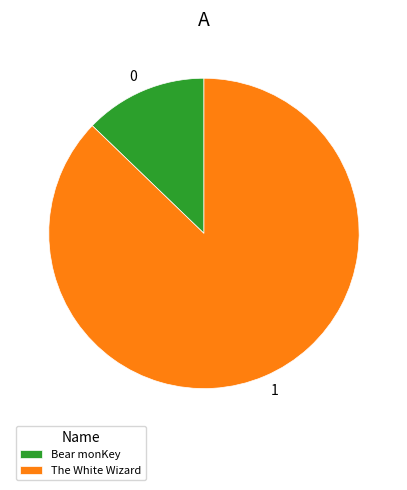

Between Bear monKey and The White Wizard, which is larger?

The White Wizard